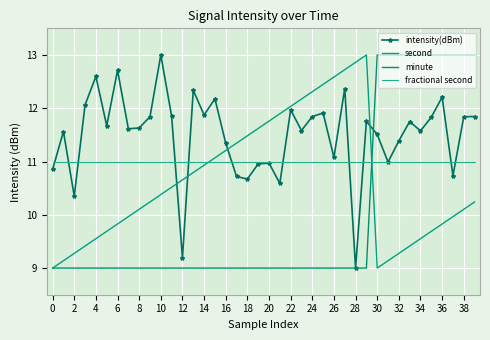

What is the sum of all intensity(dBm) values?

459.8